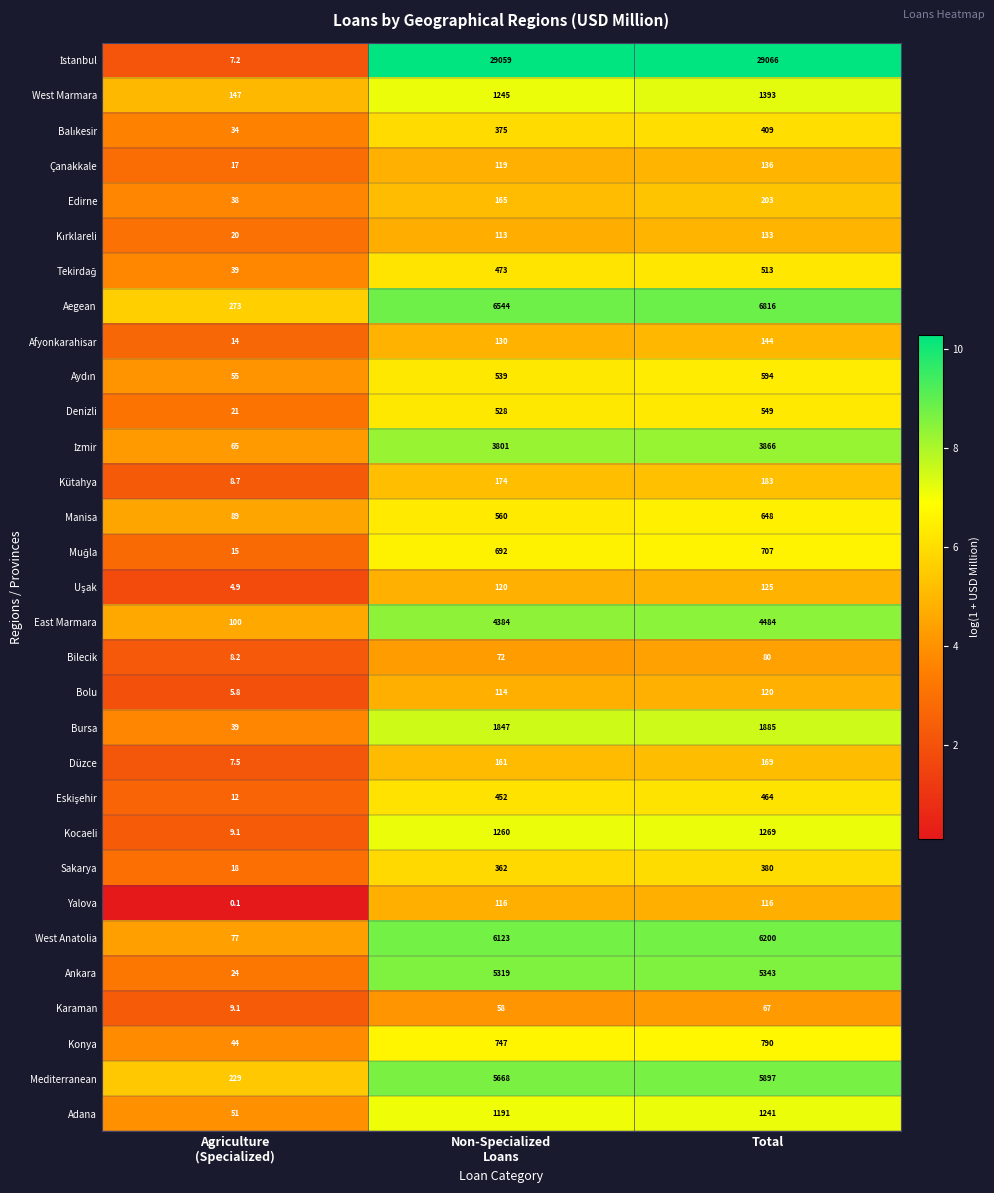

At which label does Denizli reach its peak?

Total